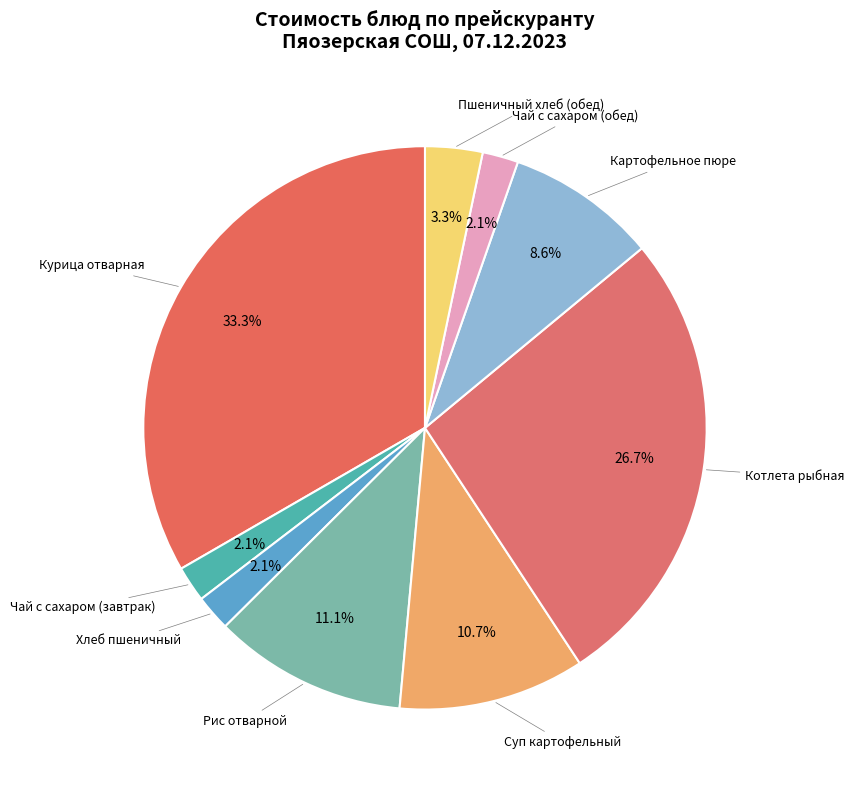

Which category has the smallest portion of the pie?

Чай с сахаром (завтрак)